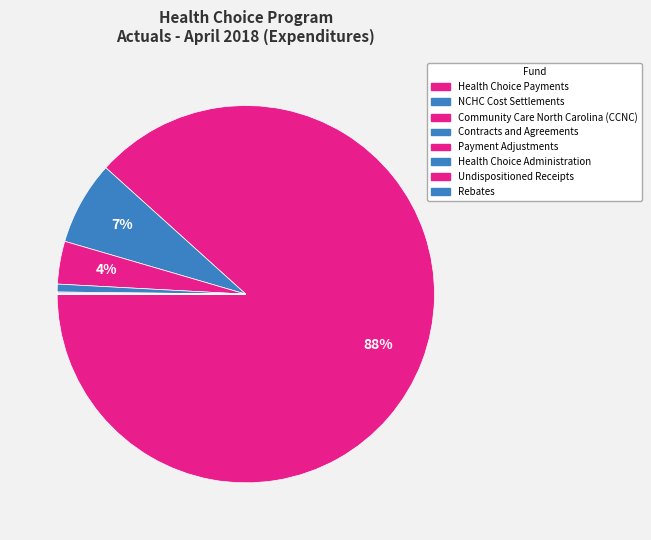

Is it true that Community Care North Carolina (CCNC) is 1% of the pie?

False